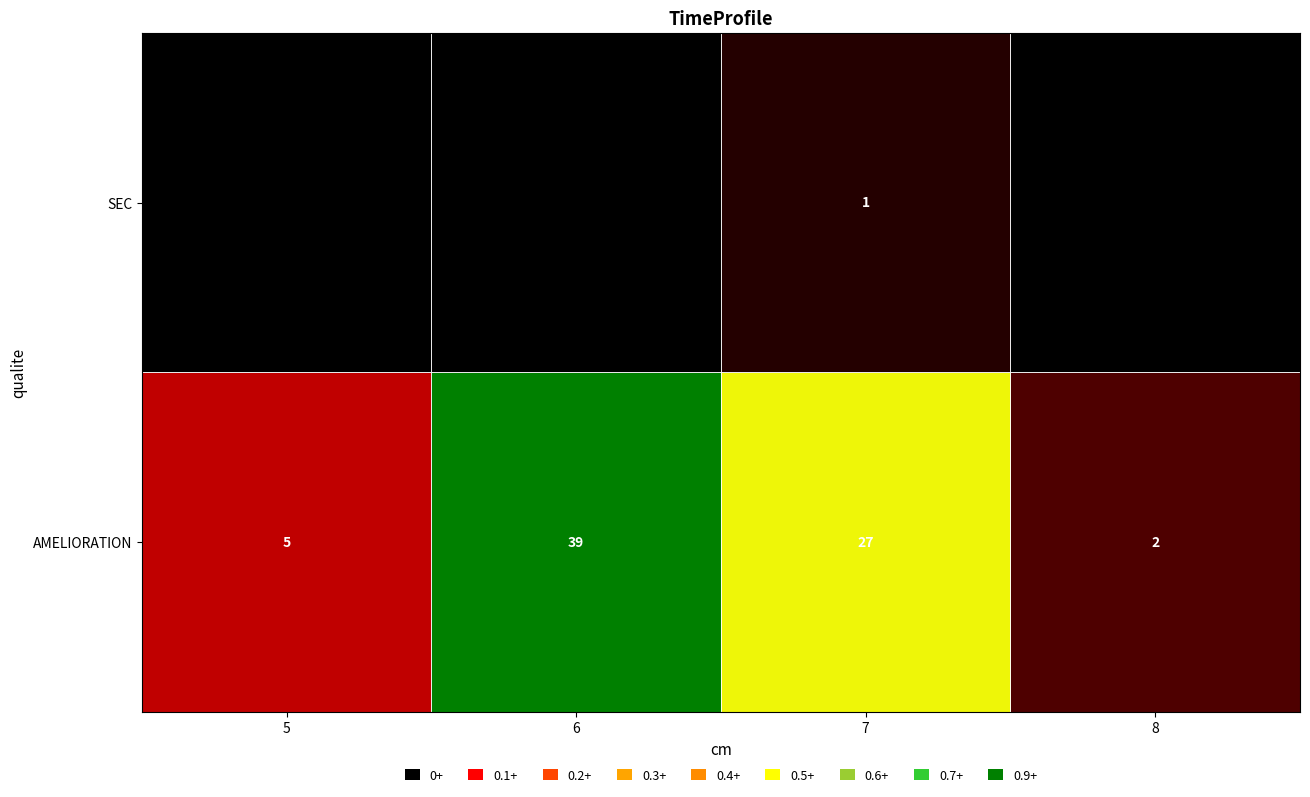

The value of AMELIORATION at 6 is 18. True or false?

False